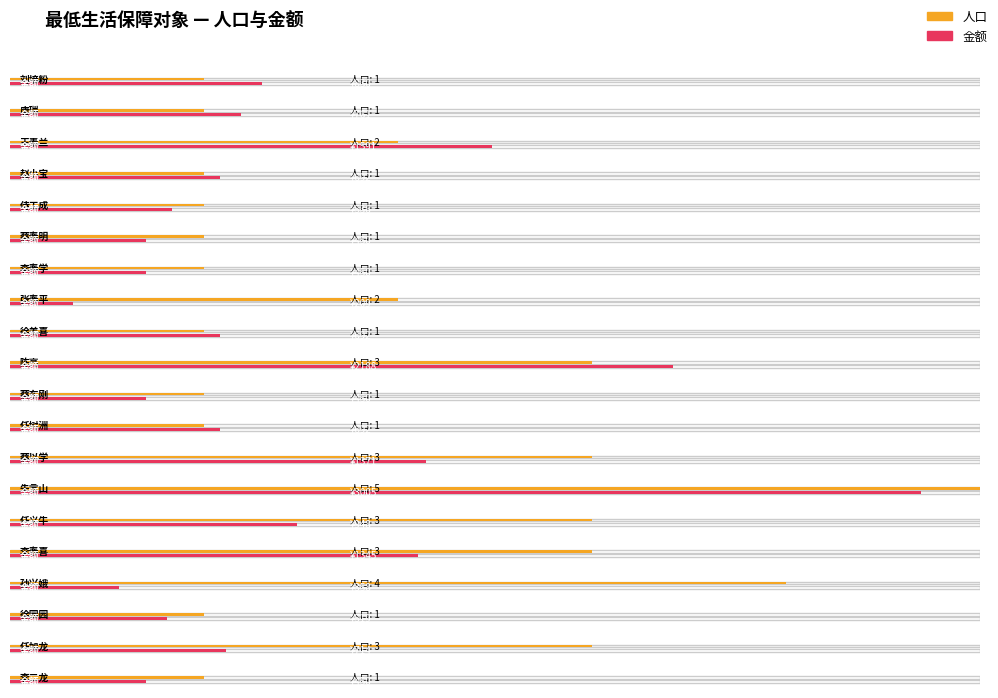

How many 人口 values are between 1 and 3?

18